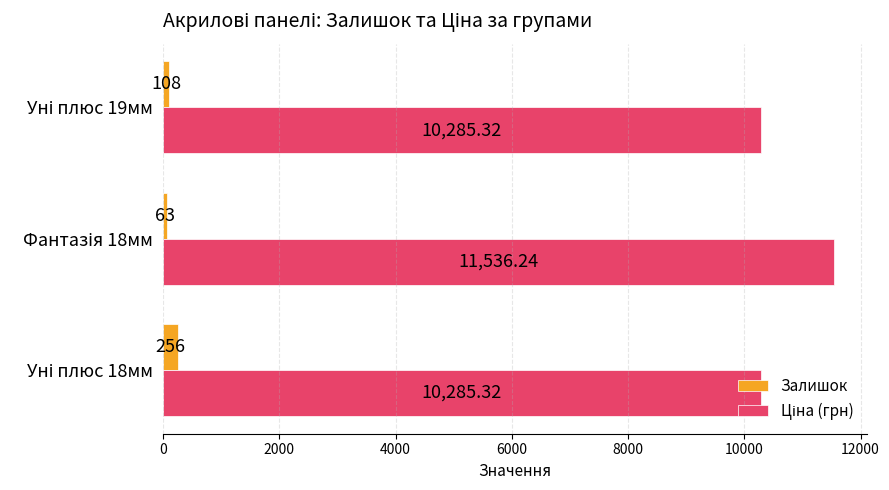

At how many categories does at least one series exceed 10086?

3